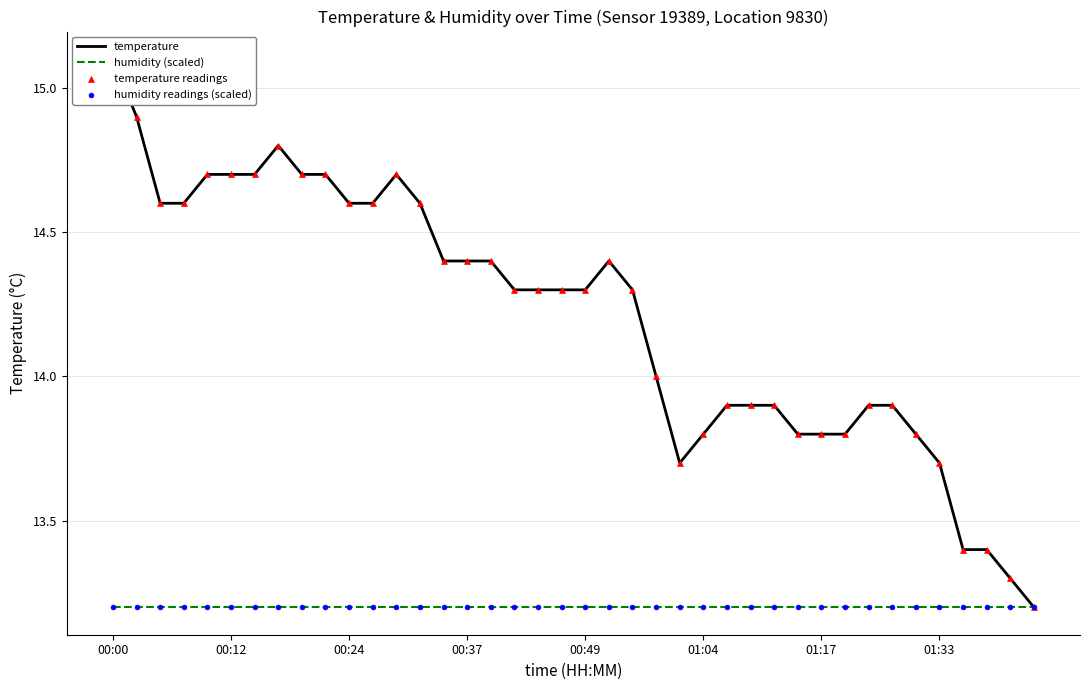

Is the value of humidity (scaled) at 00:37 greater than the value of temperature at 01:33?

No